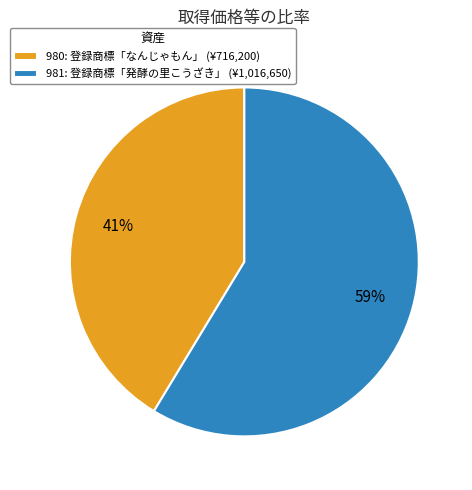

Is it true that 980: 登録商標「なんじゃもん」 is 41% of the pie?

True